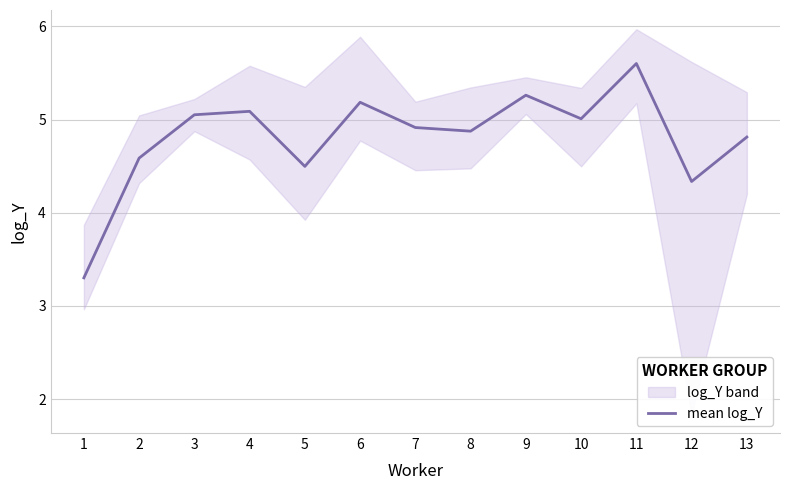

At which label does the data first exceed 4?

2